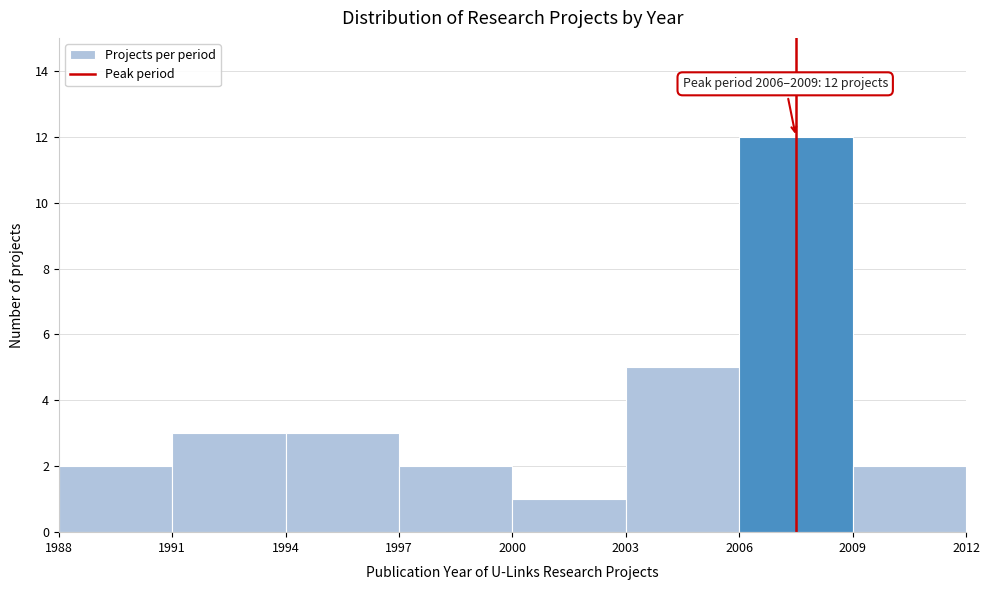

Which range on the x-axis has the tallest bar?

2006 to 2009